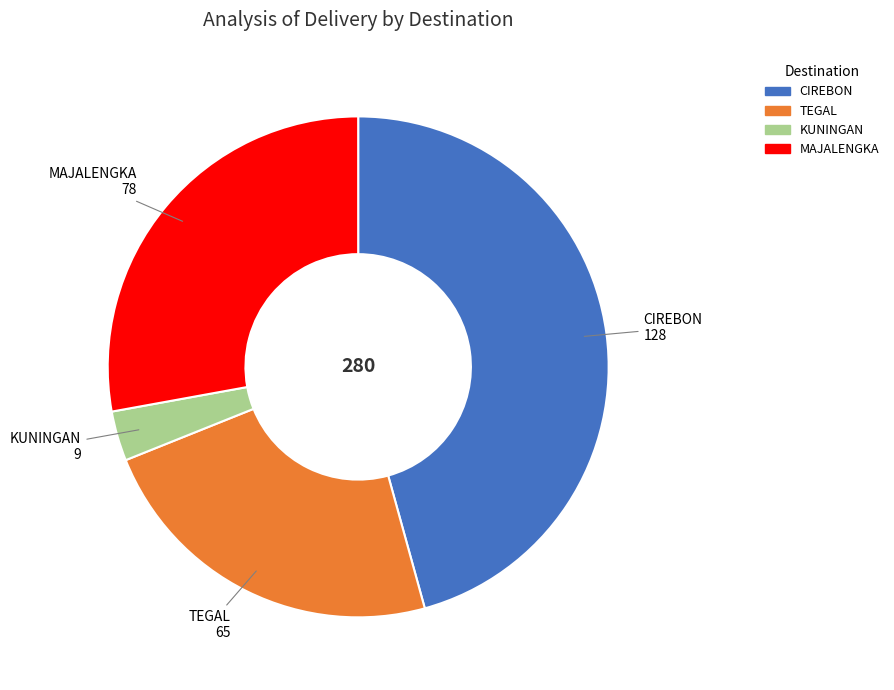

Rank the categories by value from highest to lowest.

CIREBON, MAJALENGKA, TEGAL, KUNINGAN